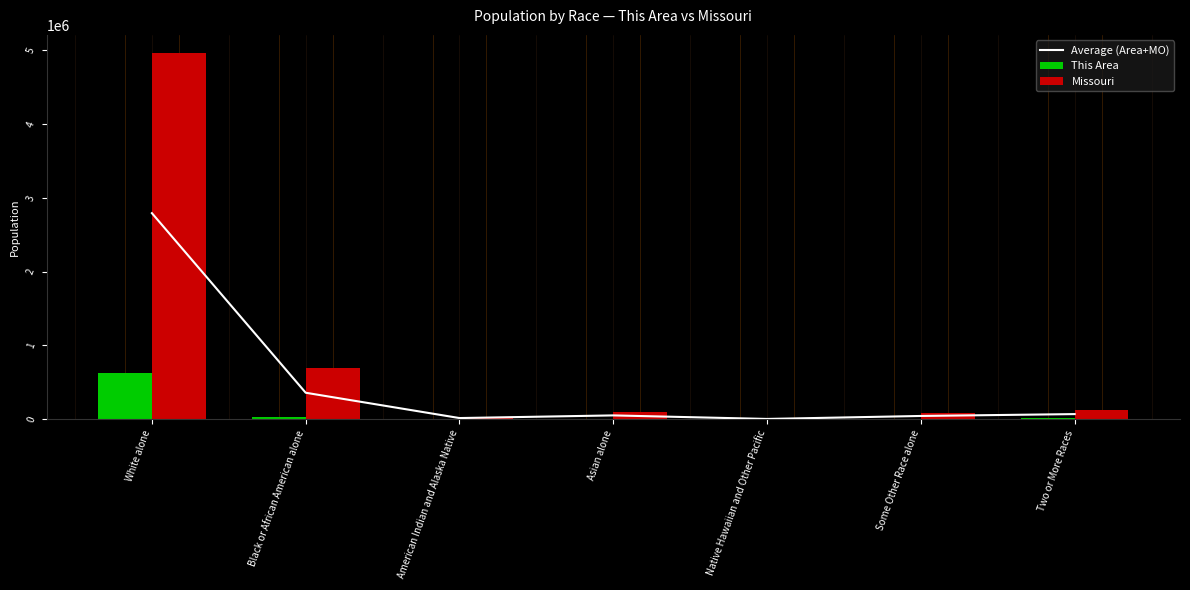

Where is This Area nearest to the value 312688?

Black or African American alone